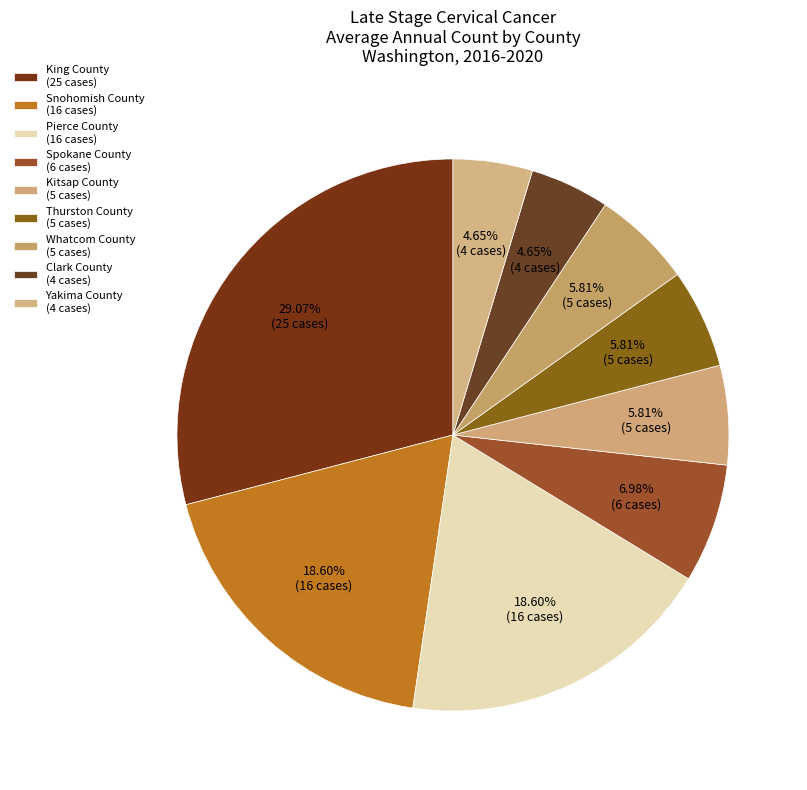

How many slices are in this pie chart?

9